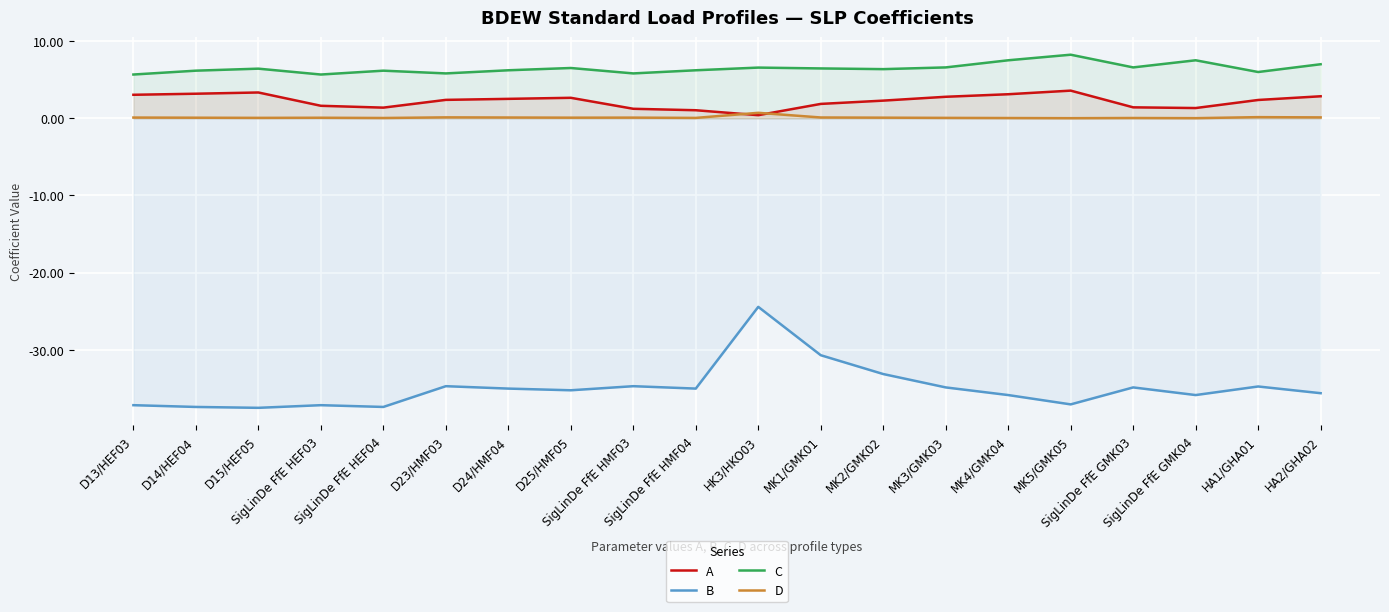

True or false: B and D intersect in this chart.

False